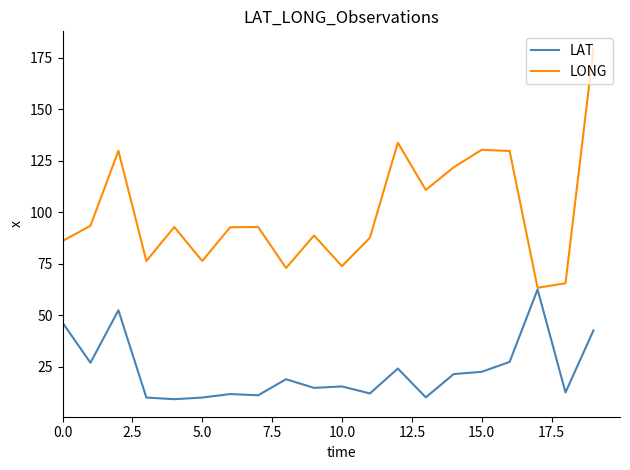

True or false: LAT has more than 2 points higher than both neighbors.

True